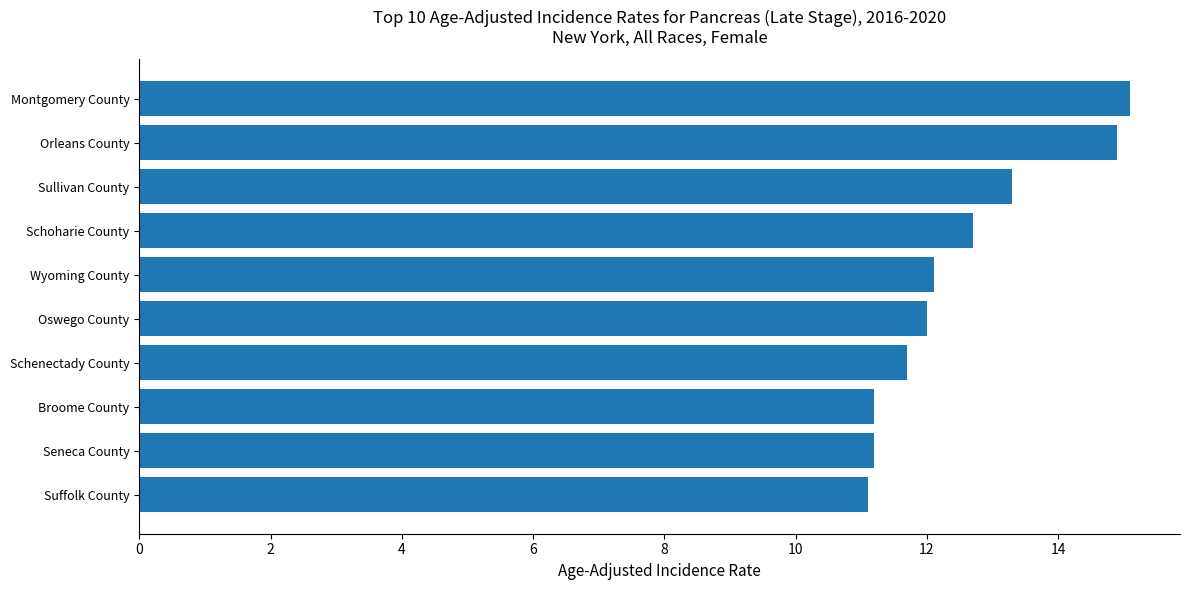

Reading bottom to top, what are all the values shown in this chart?

Suffolk County=11.1	Seneca County=11.2	Broome County=11.2	Schenectady County=11.7	Oswego County=12.0	Wyoming County=12.1	Schoharie County=12.7	Sullivan County=13.3	Orleans County=14.9	Montgomery County=15.1